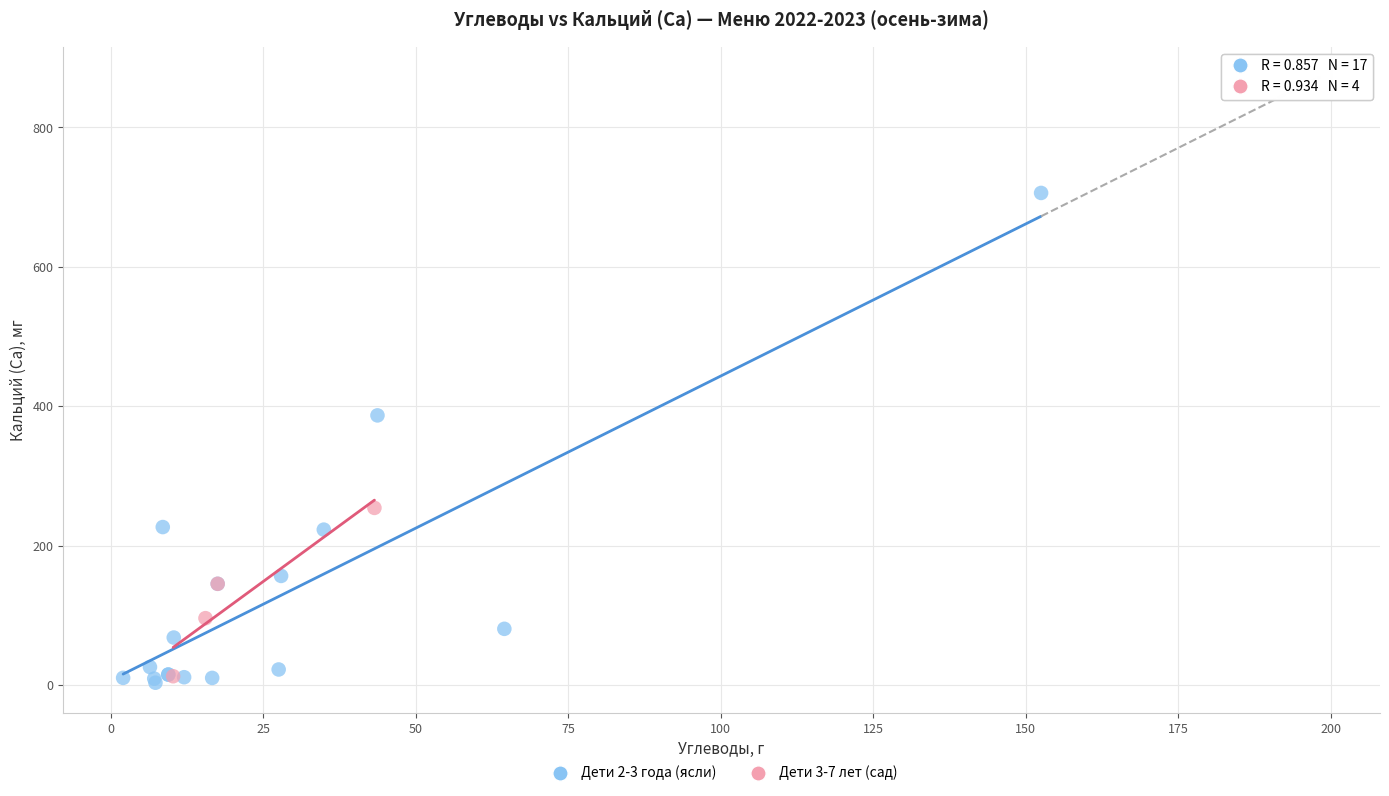

What are all the series names shown in the legend?

Дети 2-3 года (ясли), Дети 3-7 лет (сад)